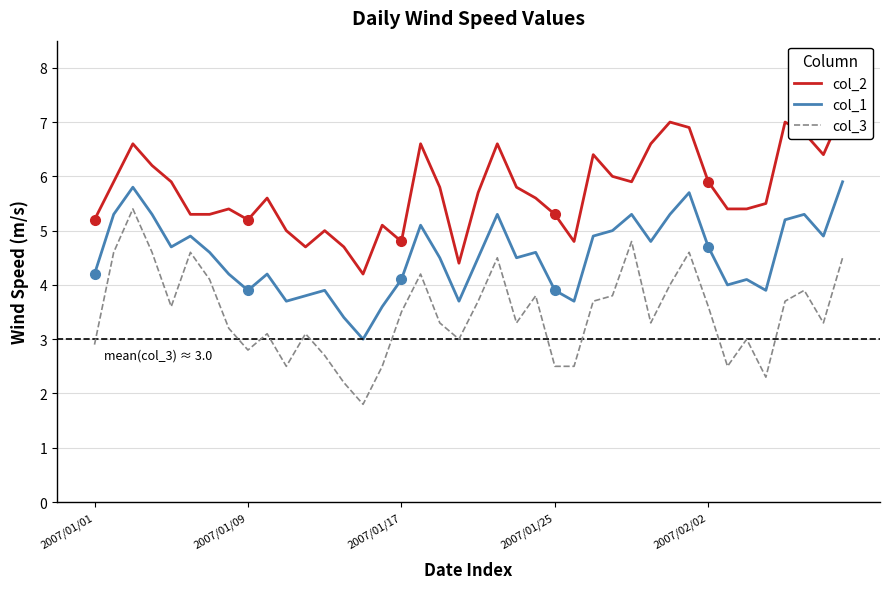

What is the sum of the col_3 values at 31 and 13?

6.8